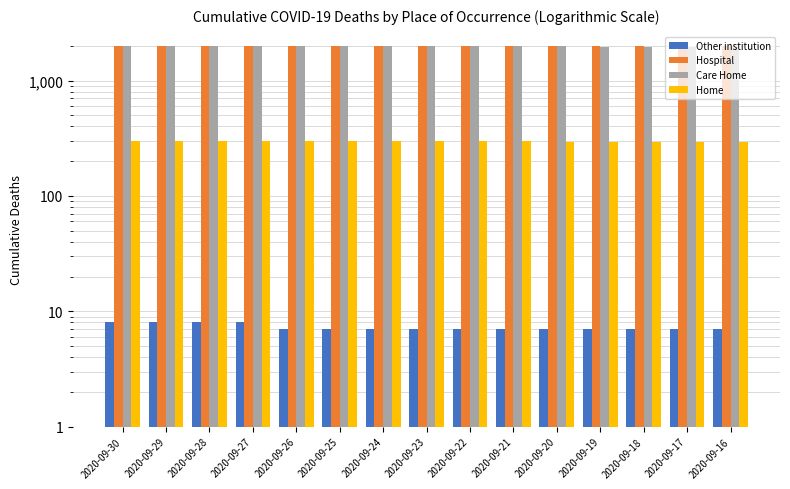

How many data points in Hospital are less than 1981?

7